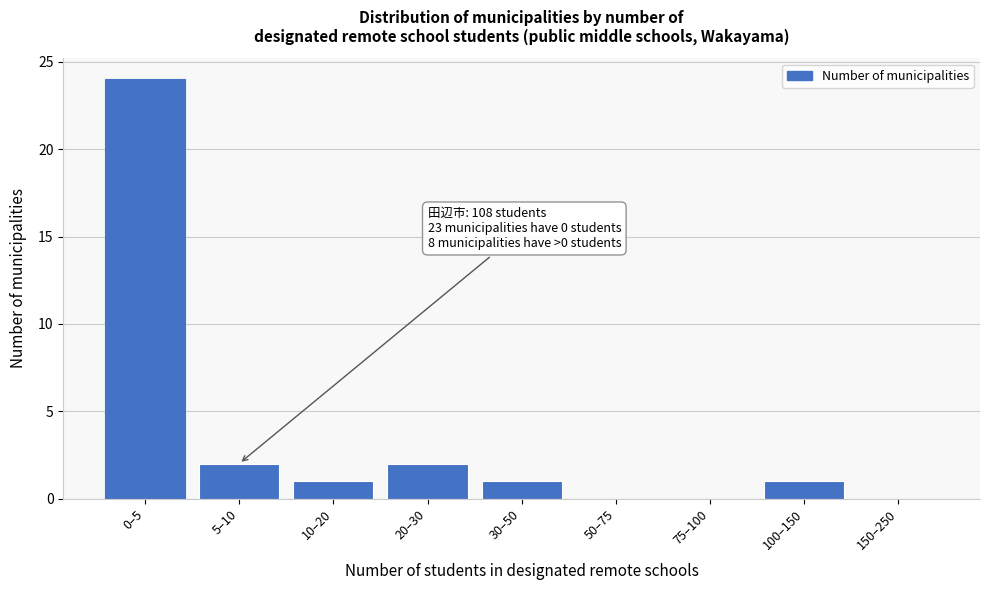

Reading left to right, list all the values displayed in this chart.

0–5=24	5–10=2	10–20=1	20–30=2	30–50=1	50–75=0	75–100=0	100–150=1	150–250=0